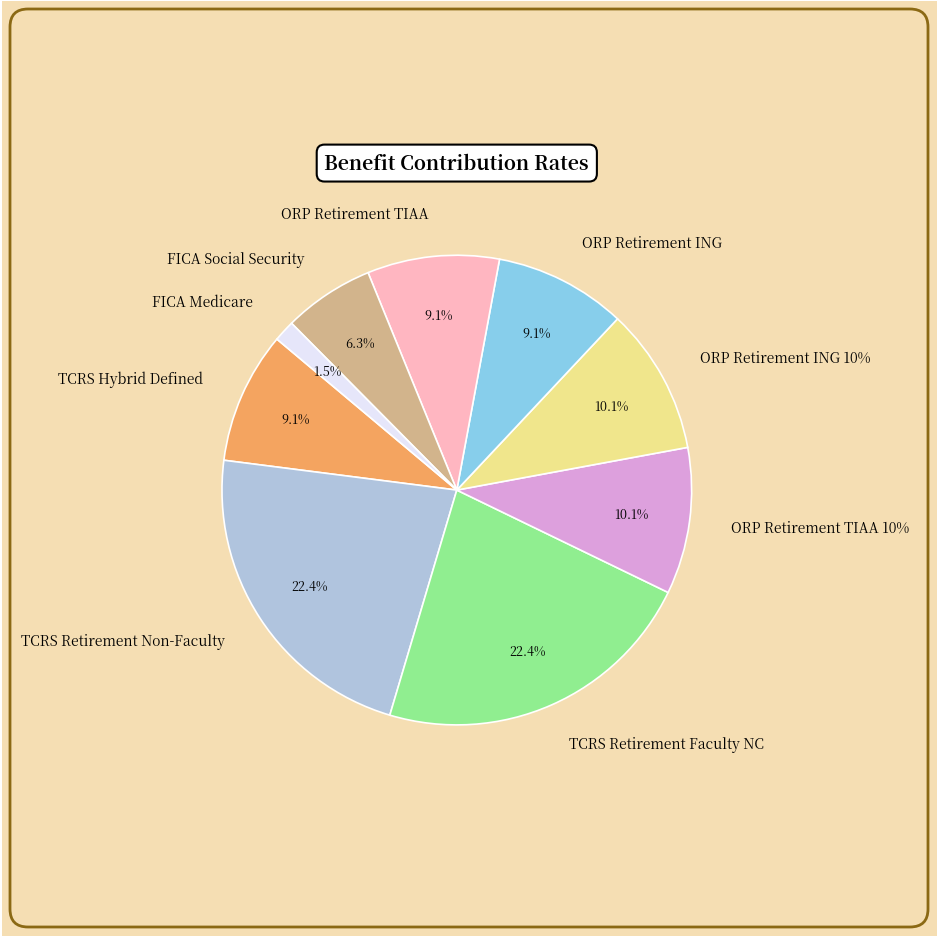

Is it true that ORP Retirement TIAA is 9% of the pie?

True